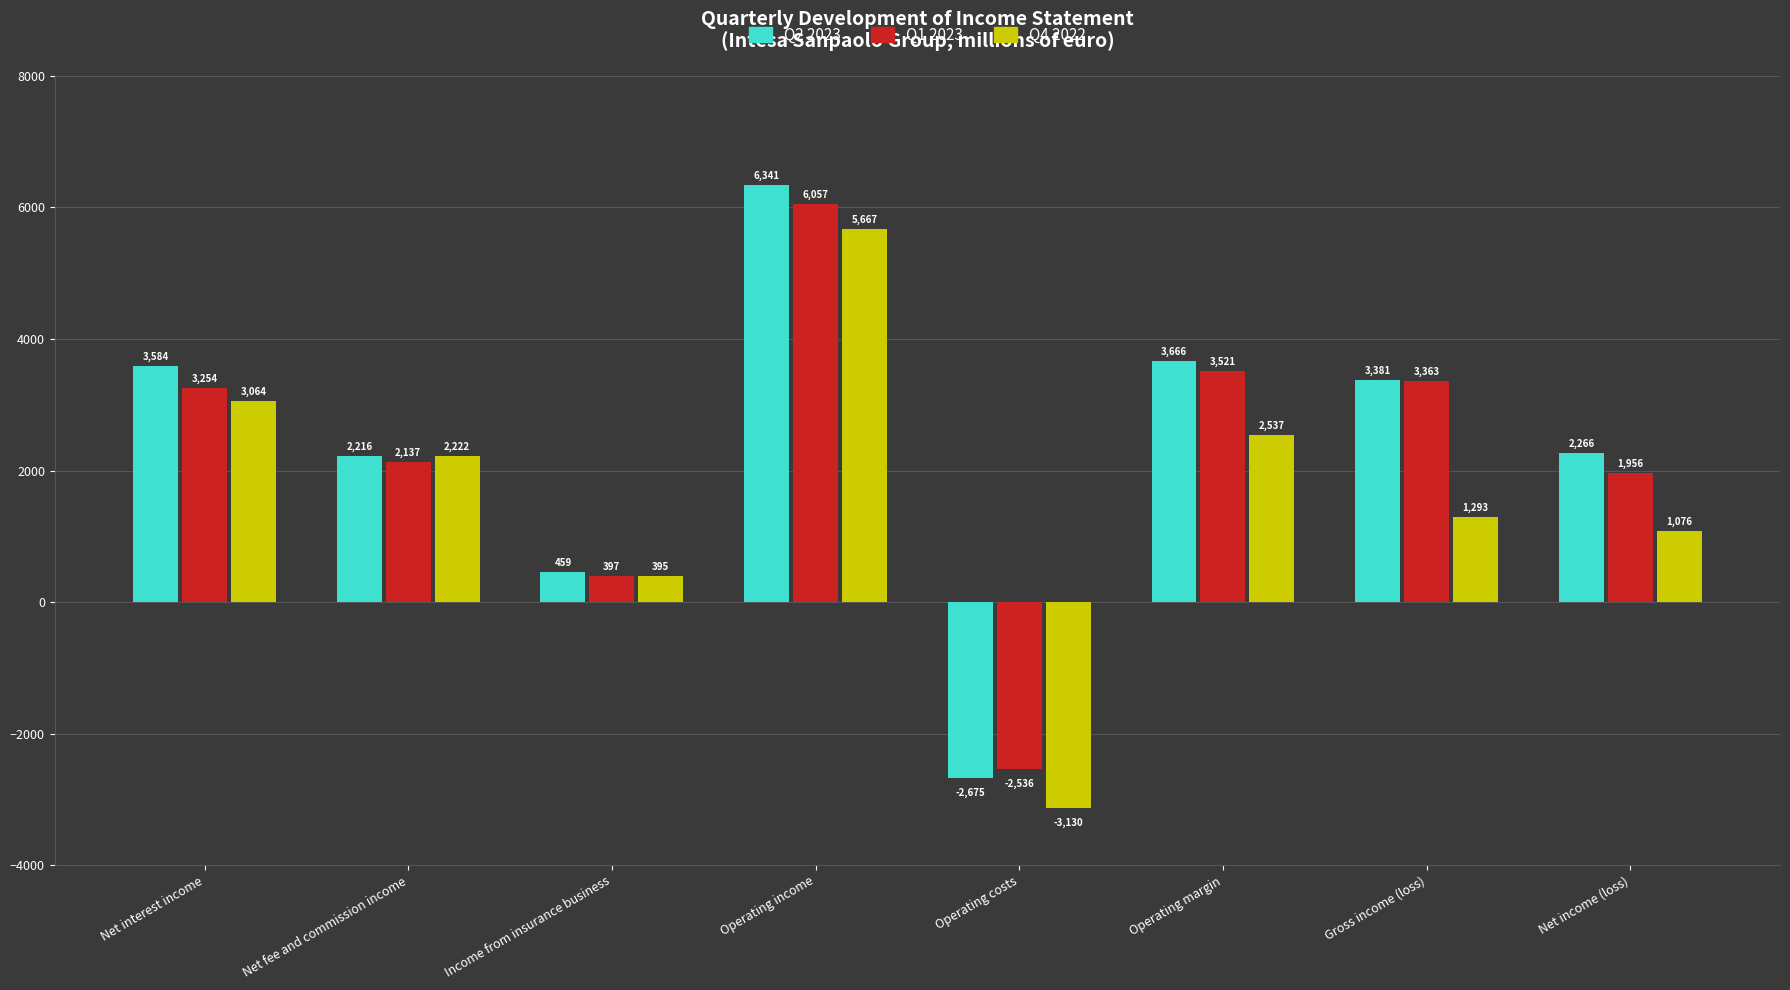

Reading left to right, extract all data points from this chart.

Q2 2023: Net interest income=3584	Net fee and commission income=2216	Income from insurance business=459	Operating income=6341	Operating costs=-2675	Operating margin=3666	Gross income (loss)=3381	Net income (loss)=2266
Q1 2023: Net interest income=3254	Net fee and commission income=2137	Income from insurance business=397	Operating income=6057	Operating costs=-2536	Operating margin=3521	Gross income (loss)=3363	Net income (loss)=1956
Q4 2022: Net interest income=3064	Net fee and commission income=2222	Income from insurance business=395	Operating income=5667	Operating costs=-3130	Operating margin=2537	Gross income (loss)=1293	Net income (loss)=1076